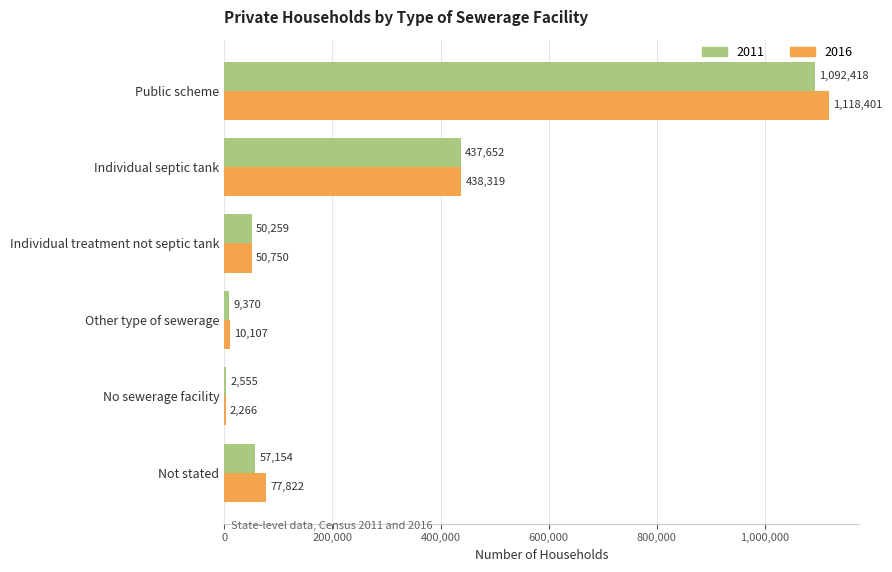

Is the value of 2016 at Other type of sewerage greater than the value of 2011 at No sewerage facility?

Yes